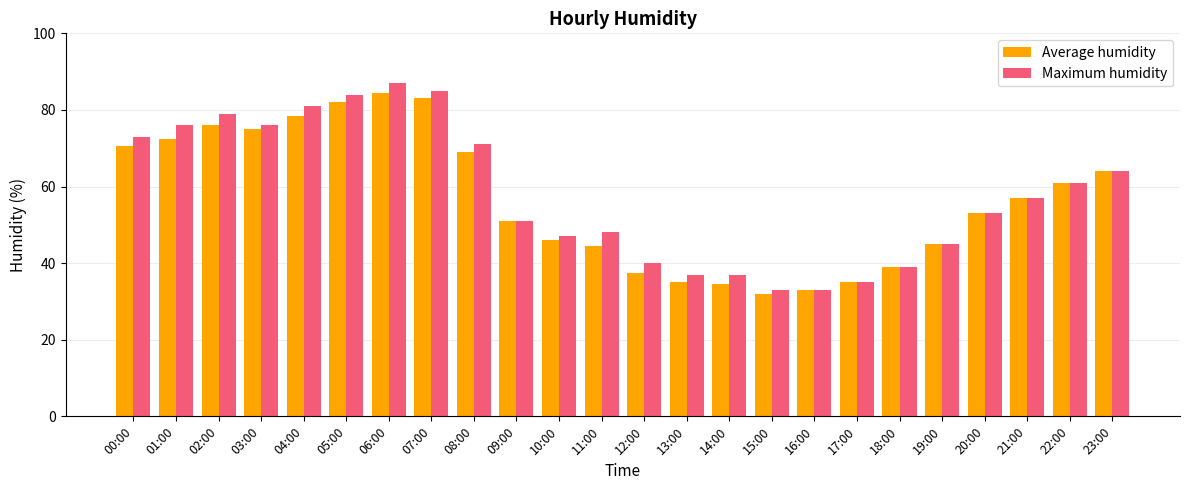

The Maximum humidity series shows 81.5 at 20:00. True or false?

False